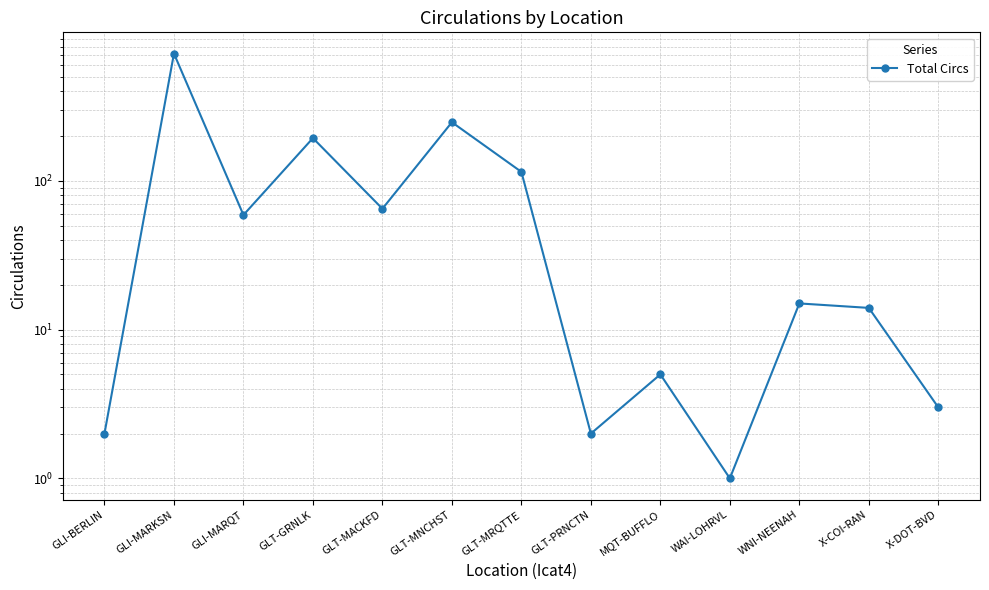

What is the minimum value shown in the chart?

1